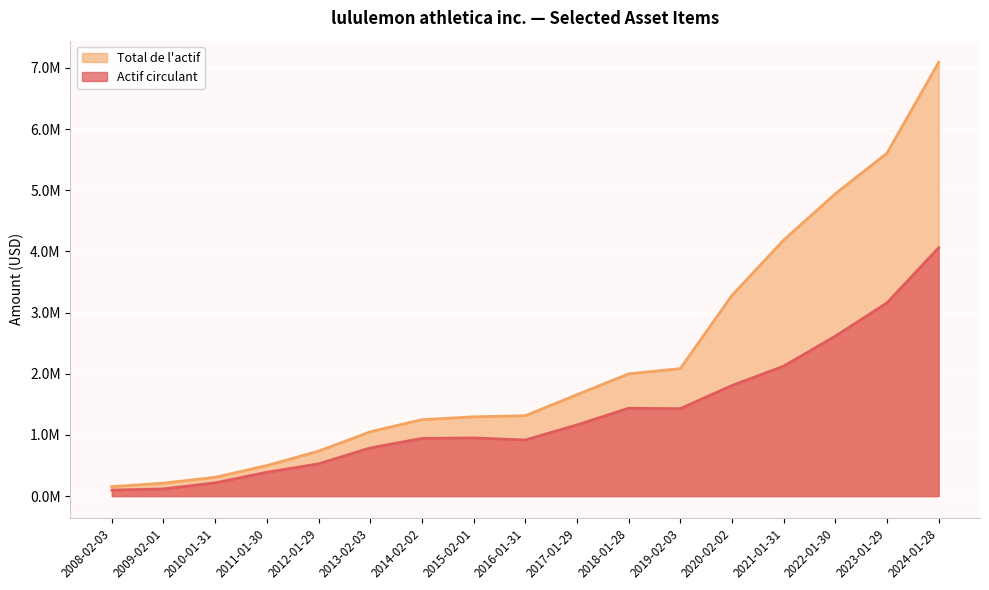

True or false: Total de l'actif and Actif circulant cross at least once.

False